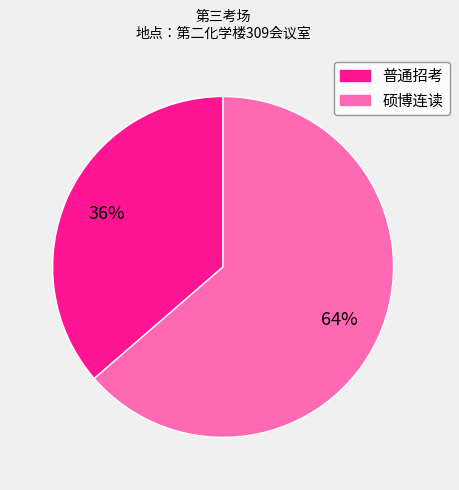

Which slice is the smallest?

普通招考